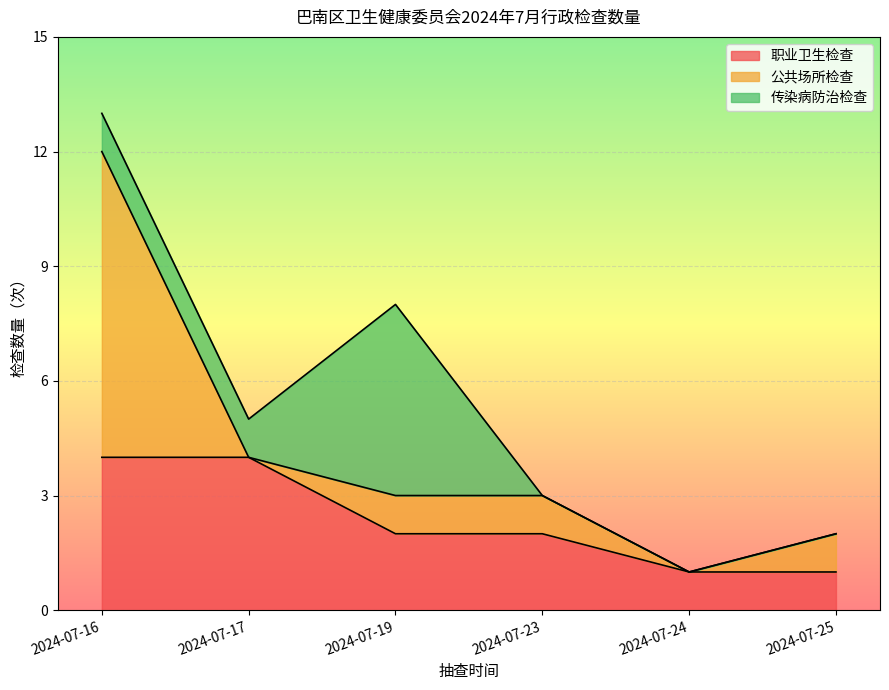

Is the value of 公共场所检查 at 2024-07-25 greater than the value of 职业卫生检查 at 2024-07-25?

No